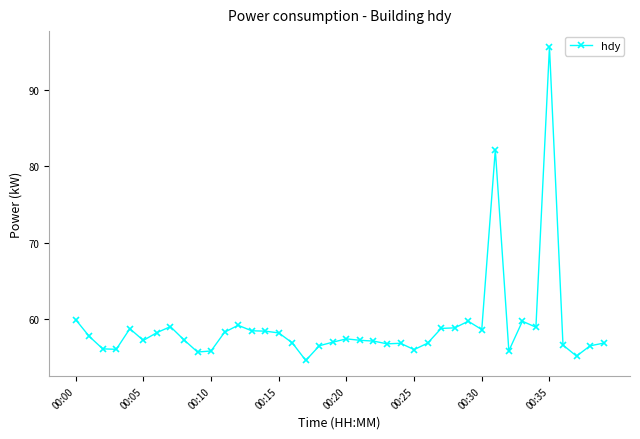

What is the value of the 38th point from the left?

55.1